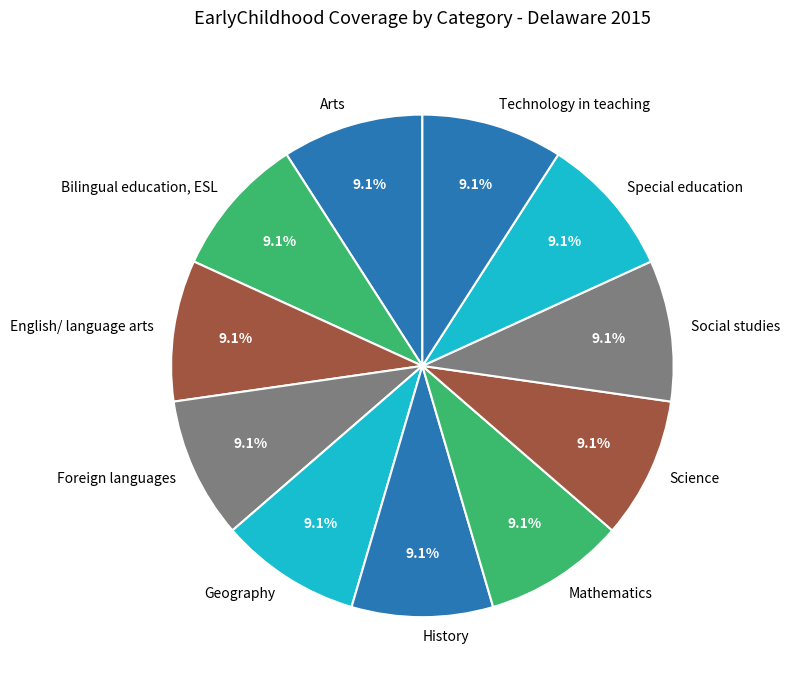

Count the number of slices in the pie.

11